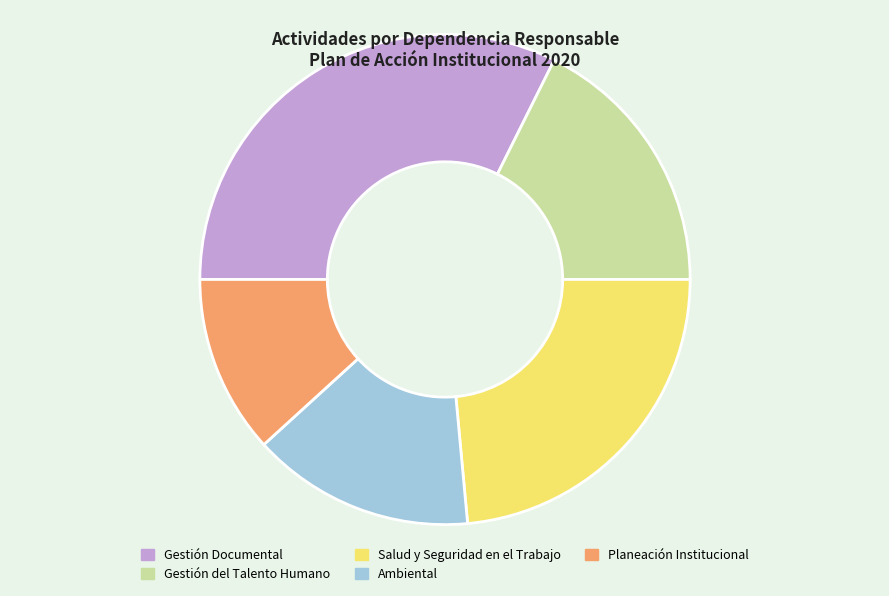

Does Planeación Institucional represent more than half of the total?

No